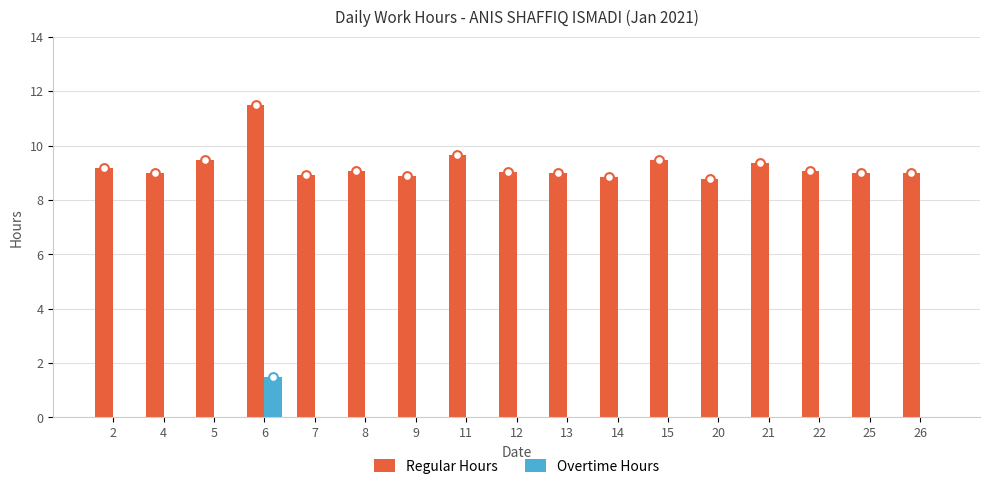

Which series contains the highest Y value?

Regular Hours